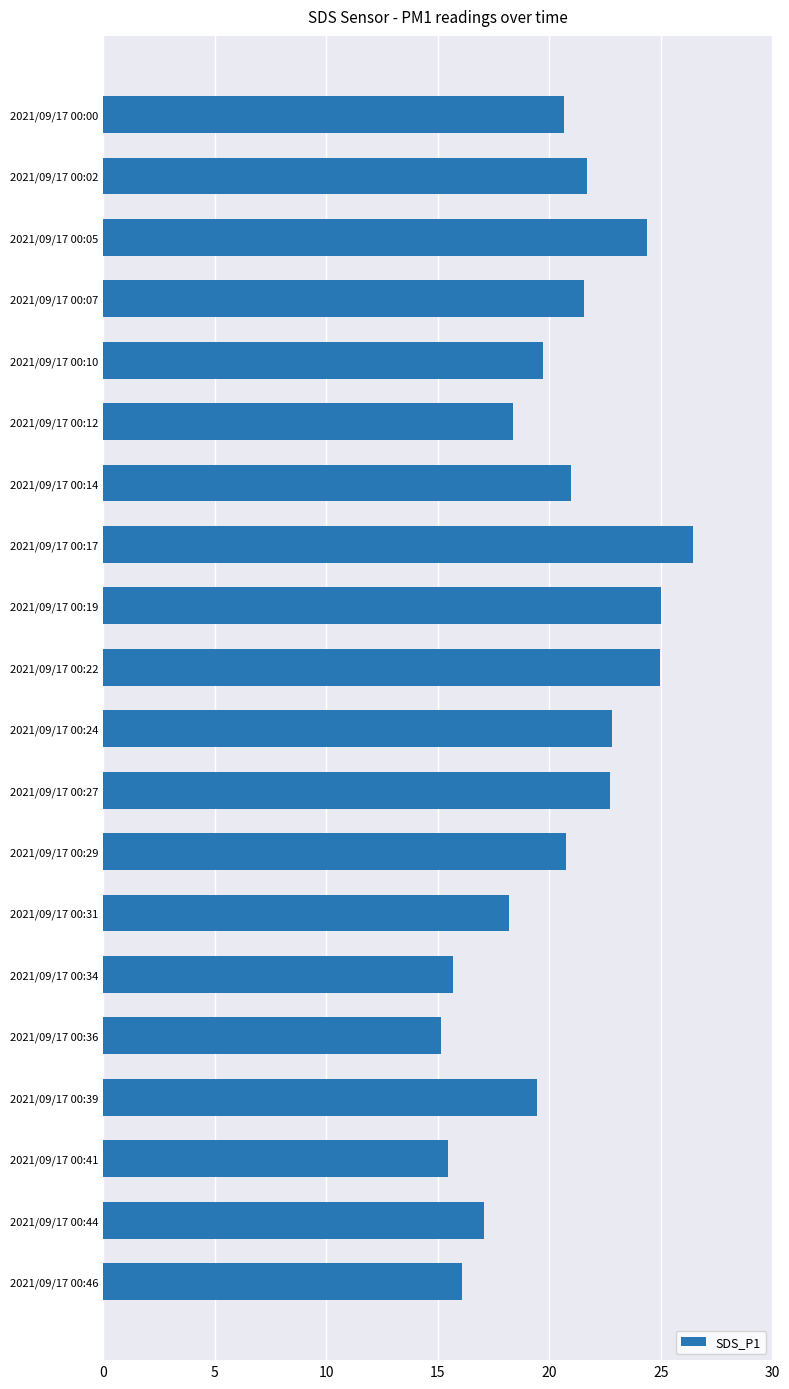

What is the difference between the maximum and second lowest values?

11.0